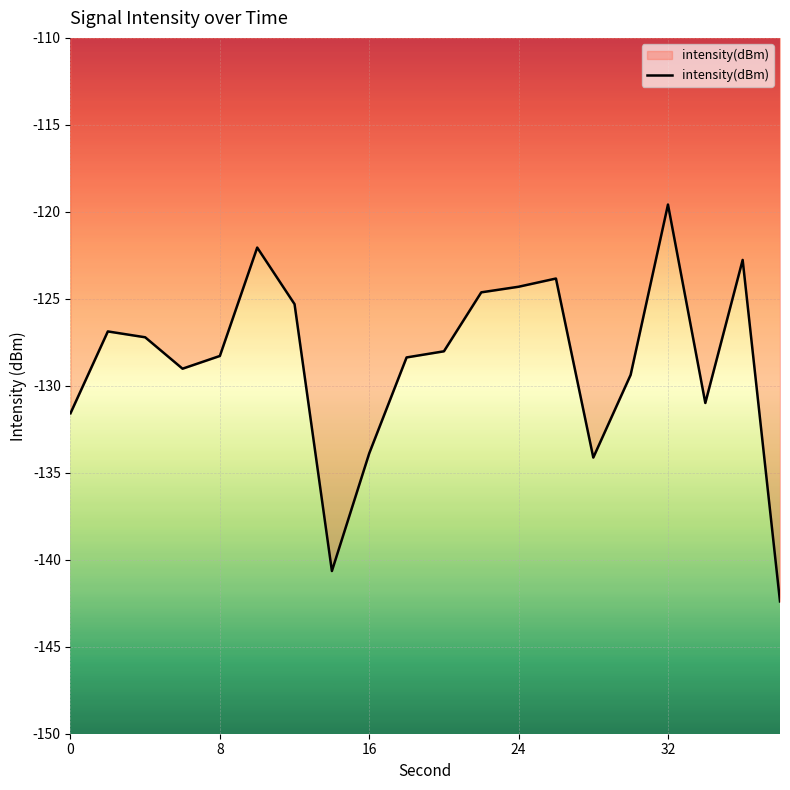

What is the minimum value shown in the chart?

-142.4